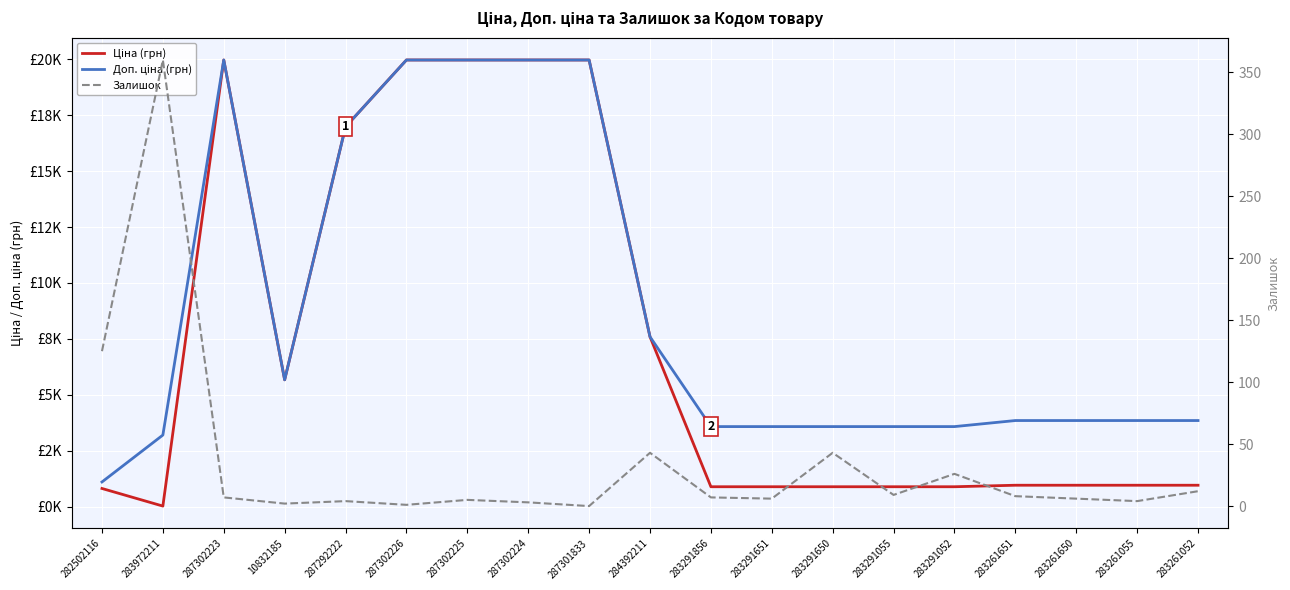

What is the sum of all Доп. ціна (грн) values?

167715.9